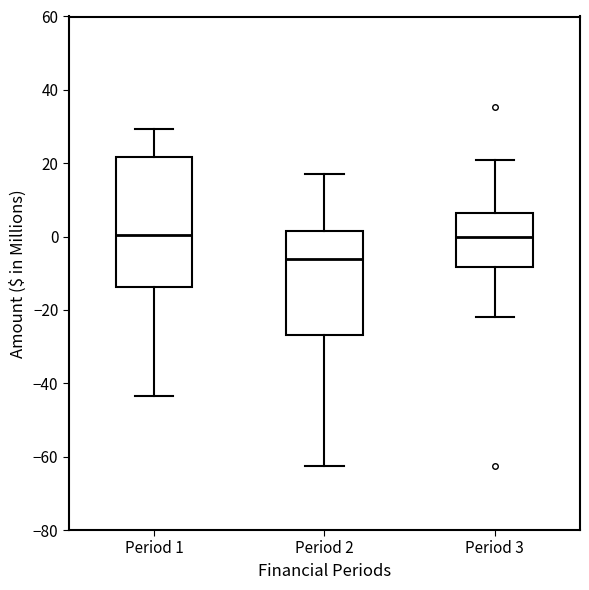

Where does the upper whisker of the box for Period 2 end on the y-axis? The values are not printed on the chart, so give them approximately, as read against the axis.

18